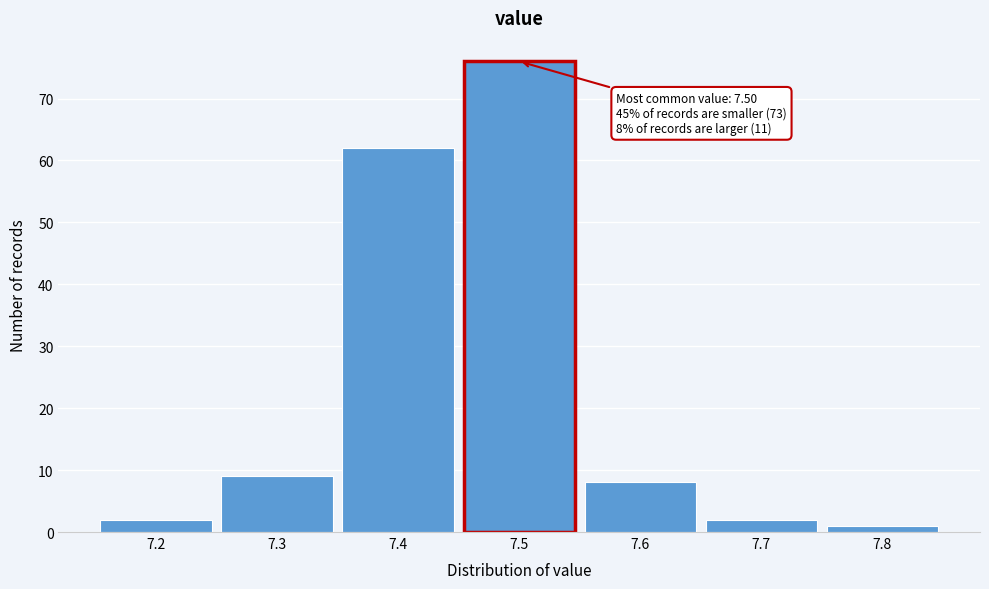

Which range on the x-axis has the tallest bar?

7.45 to 7.55